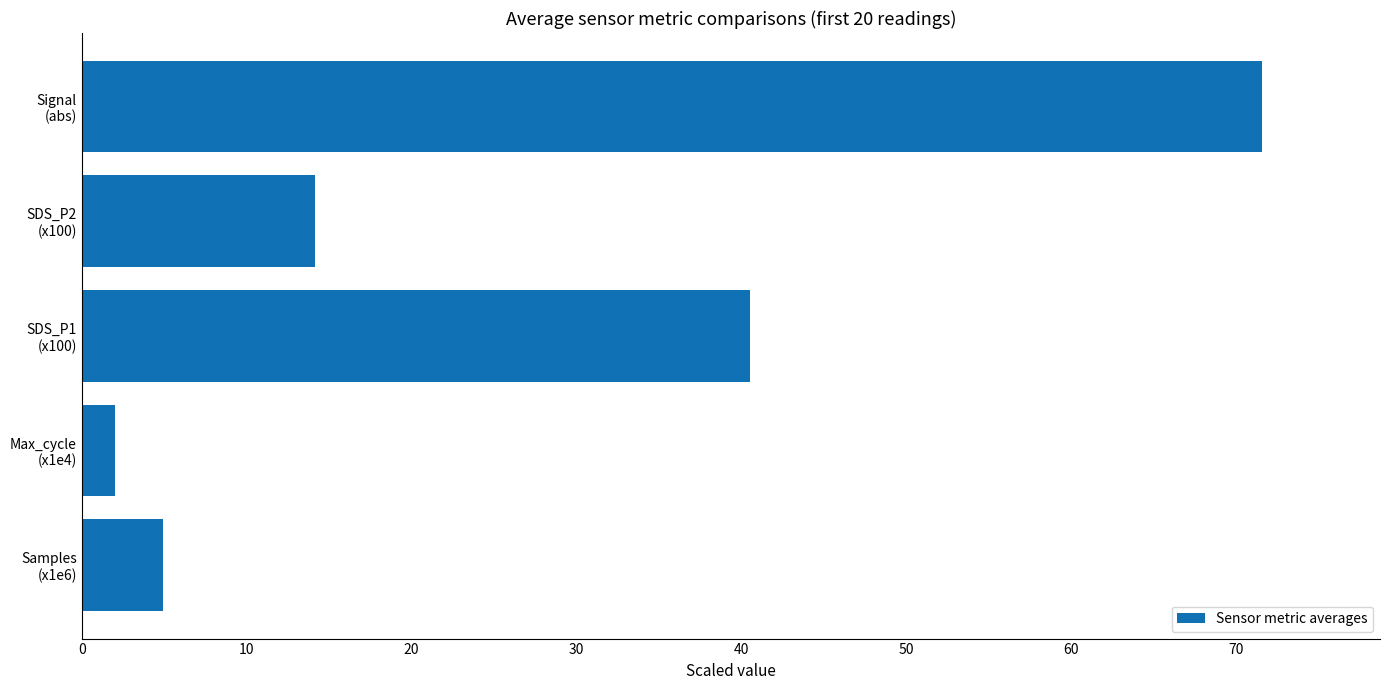

Where is the data nearest to the value 36?

SDS_P1
(x100)